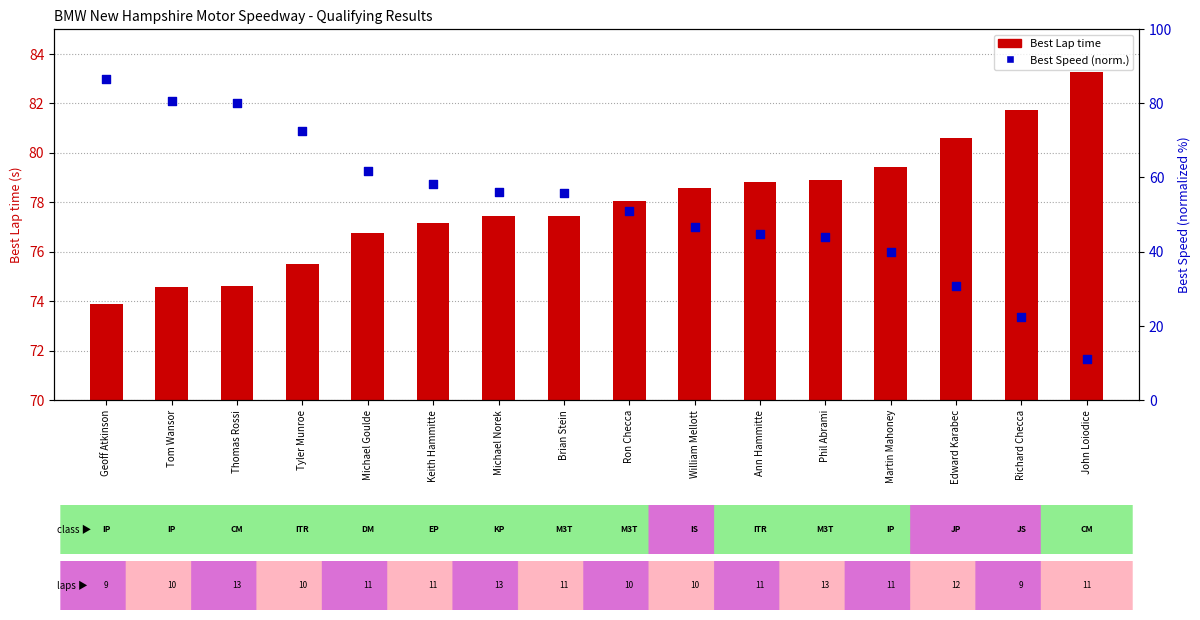

At which category is the sum across all series the highest?

Geoff Atkinson